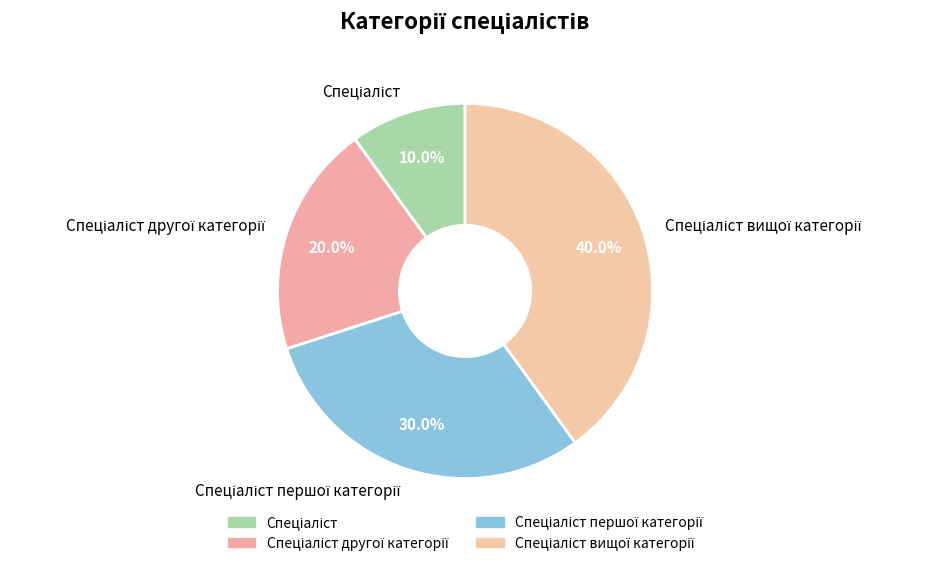

Is there any slice that represents more than half of the pie?

No